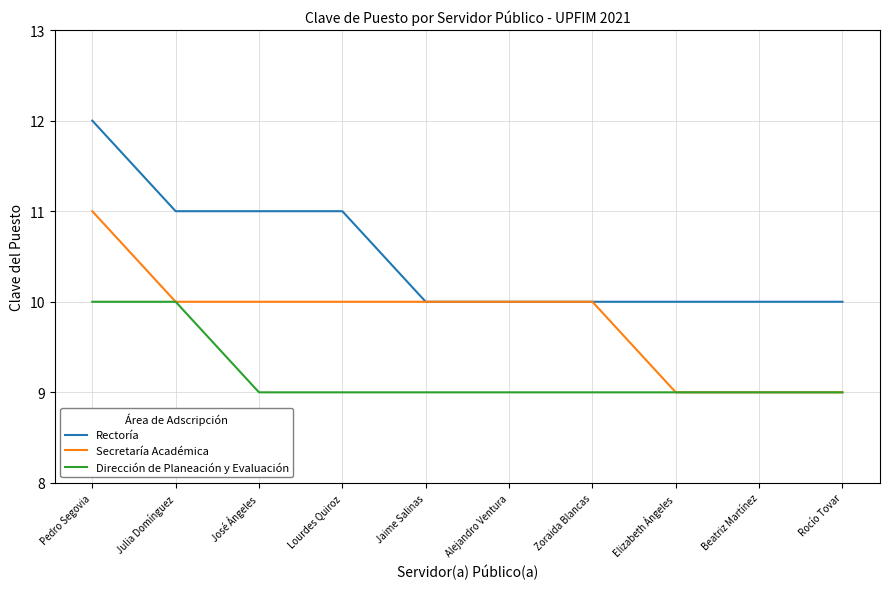

True or false: Rectoría and Dirección de Planeación y Evaluación intersect in this chart.

False